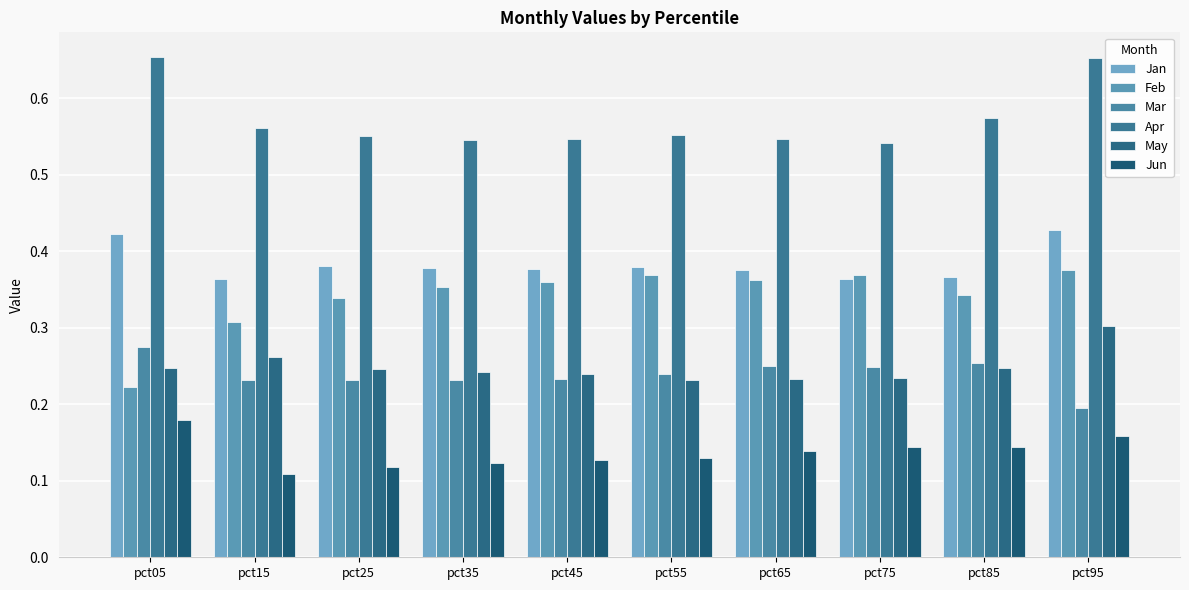

Between pct95 and pct35, which is larger?

pct95